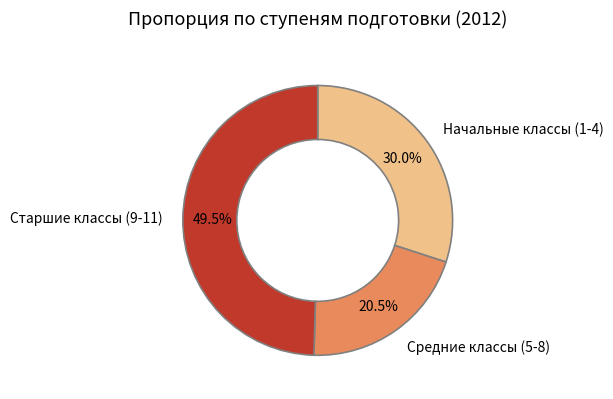

What is the largest slice in the pie chart?

Старшие классы (9-11)